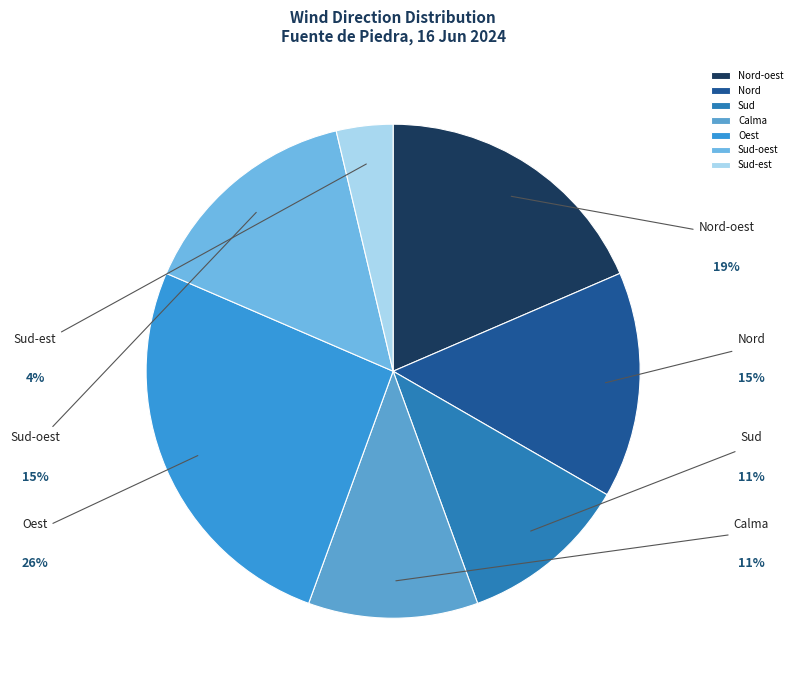

What percentage is the Oest slice, to the nearest percent?

26%